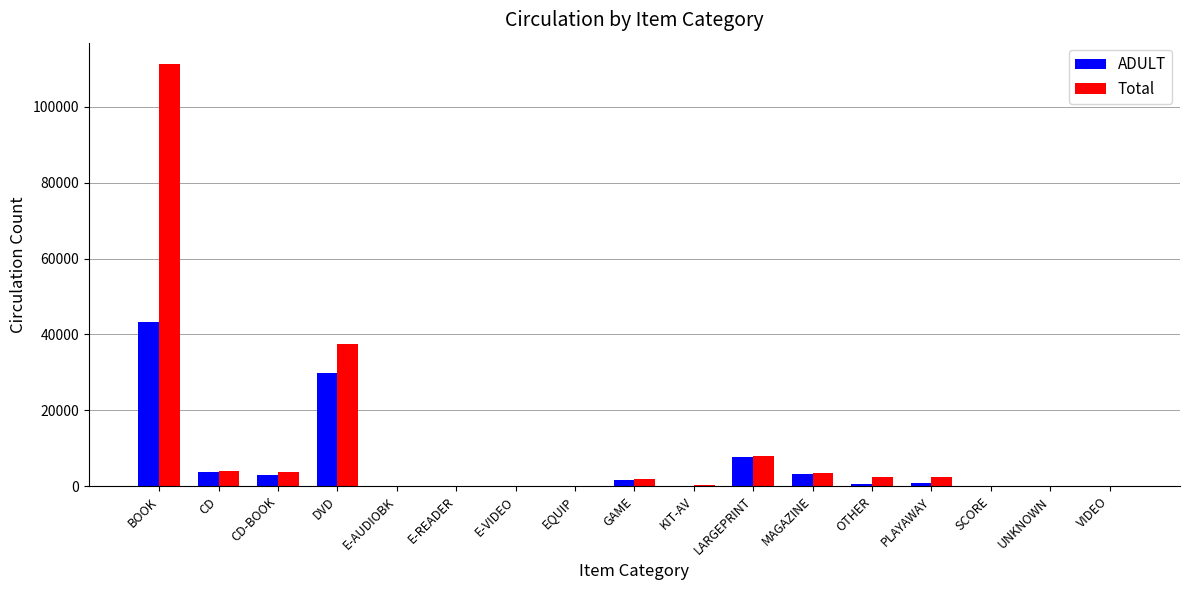

Read the ADULT value at MAGAZINE.

3101